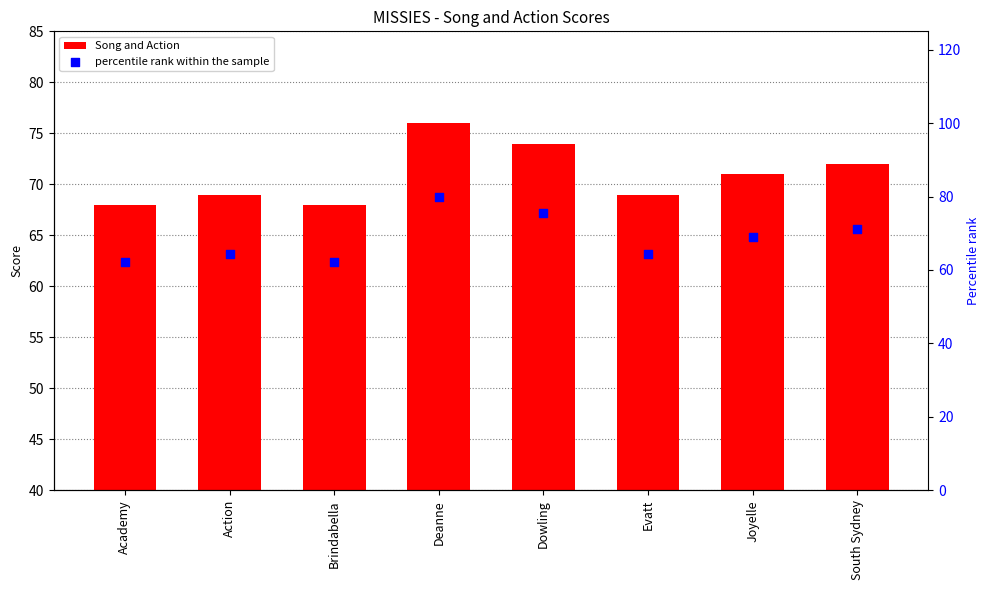

At which category is the sum across all series the highest?

Deanne